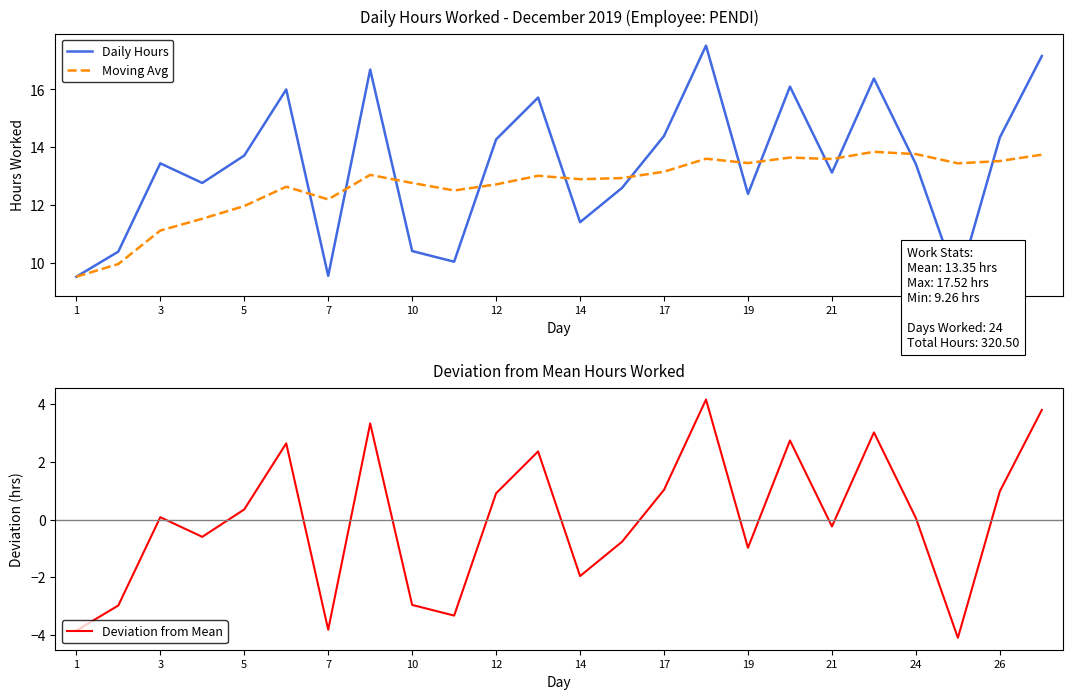

Which series has the widest spread of values?

Daily Hours